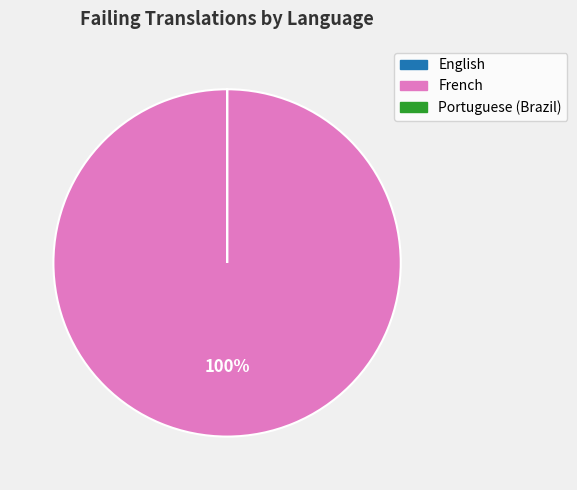

What is the largest slice in the pie chart?

French